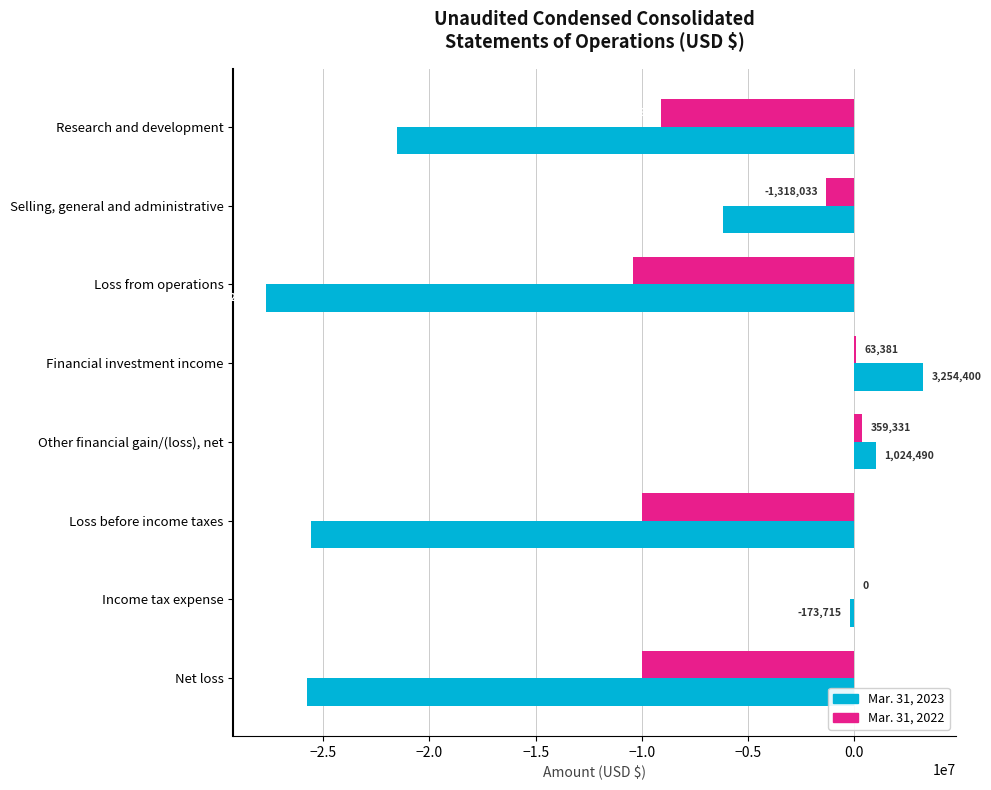

Read the Mar. 31, 2023 value at Other financial gain/(loss), net, to the nearest 100.

1024500